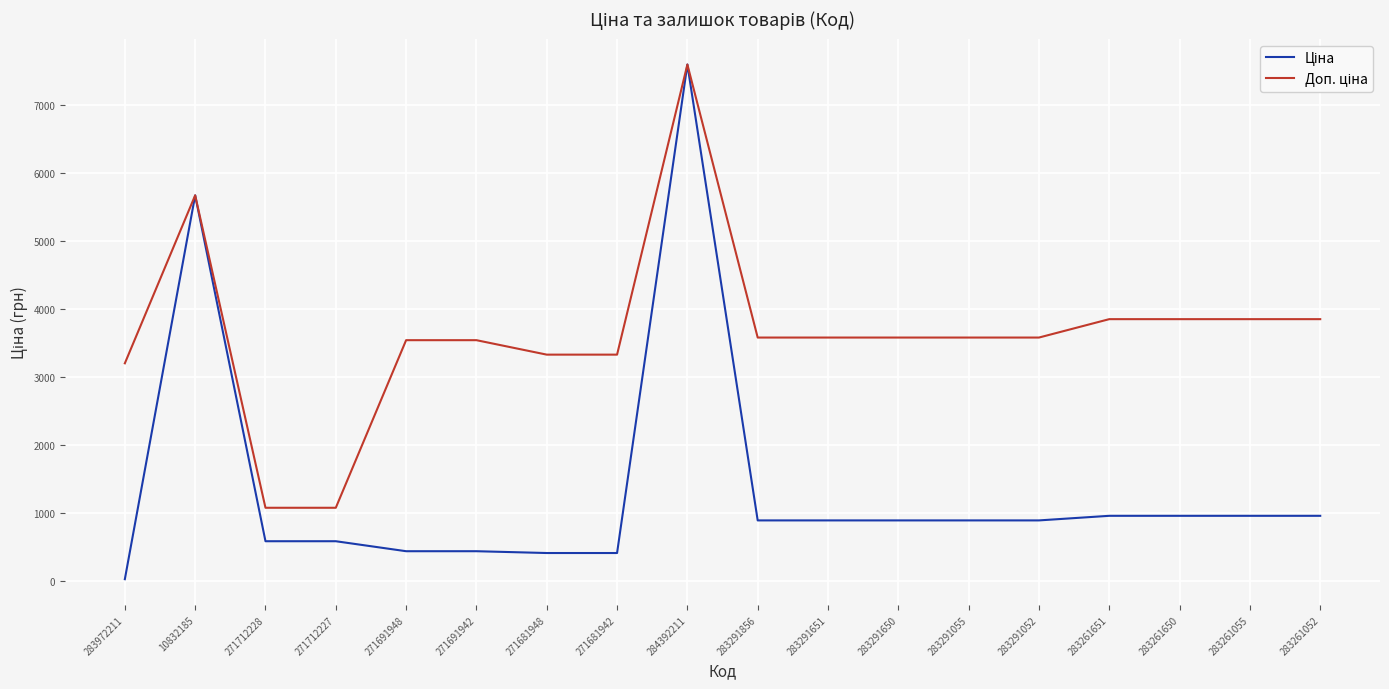

Which category has the highest value across all series?

284392211